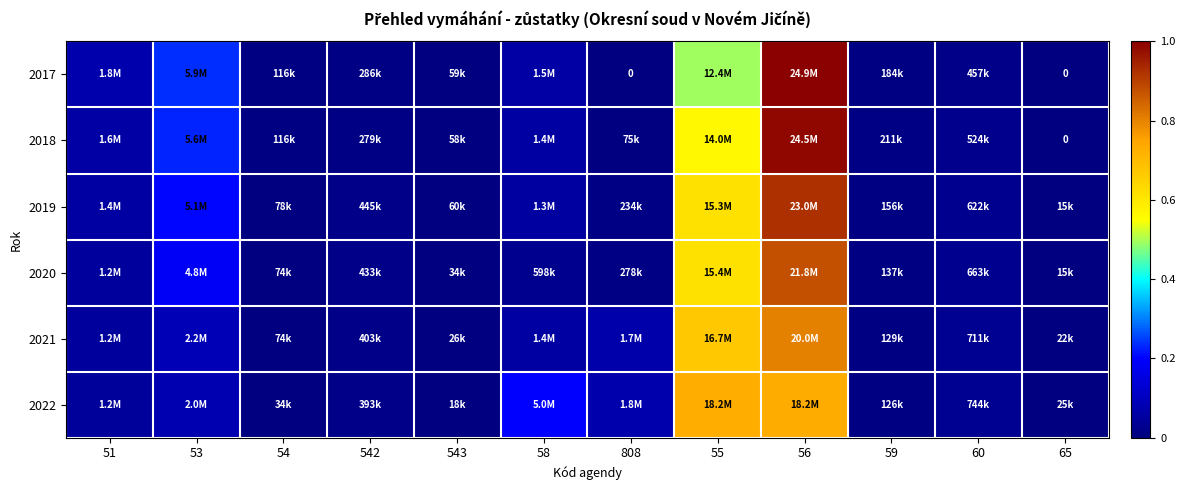

What is the maximum value for 2019?

0.9